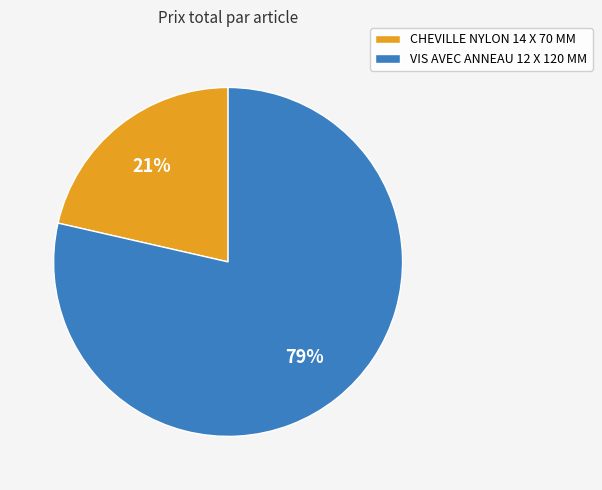

Between CHEVILLE NYLON 14 X 70 MM and VIS AVEC ANNEAU 12 X 120 MM, which is larger?

VIS AVEC ANNEAU 12 X 120 MM